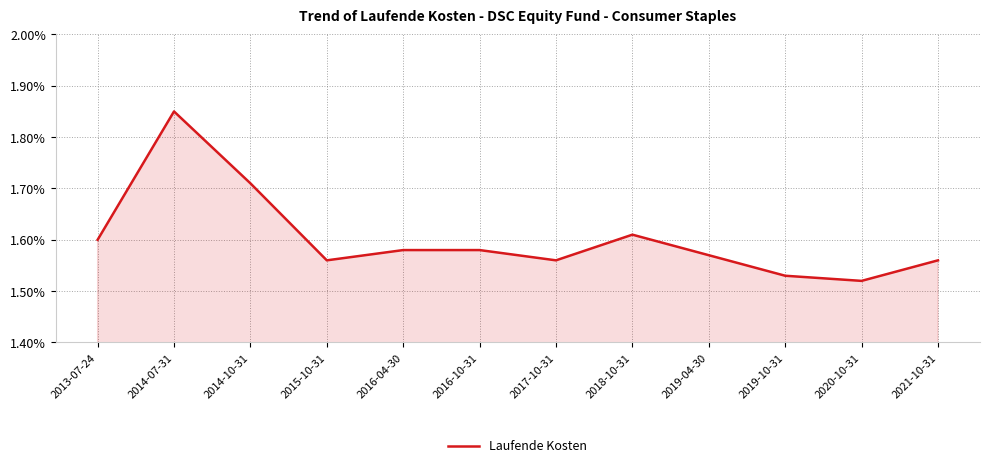

Is it true that the value at 2019-04-30 is 0.4?

False